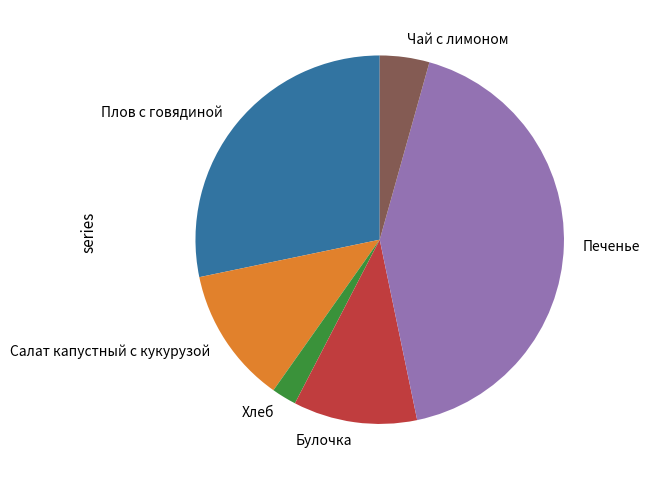

Do Хлеб and Чай с лимоном together represent more than half of the pie?

No